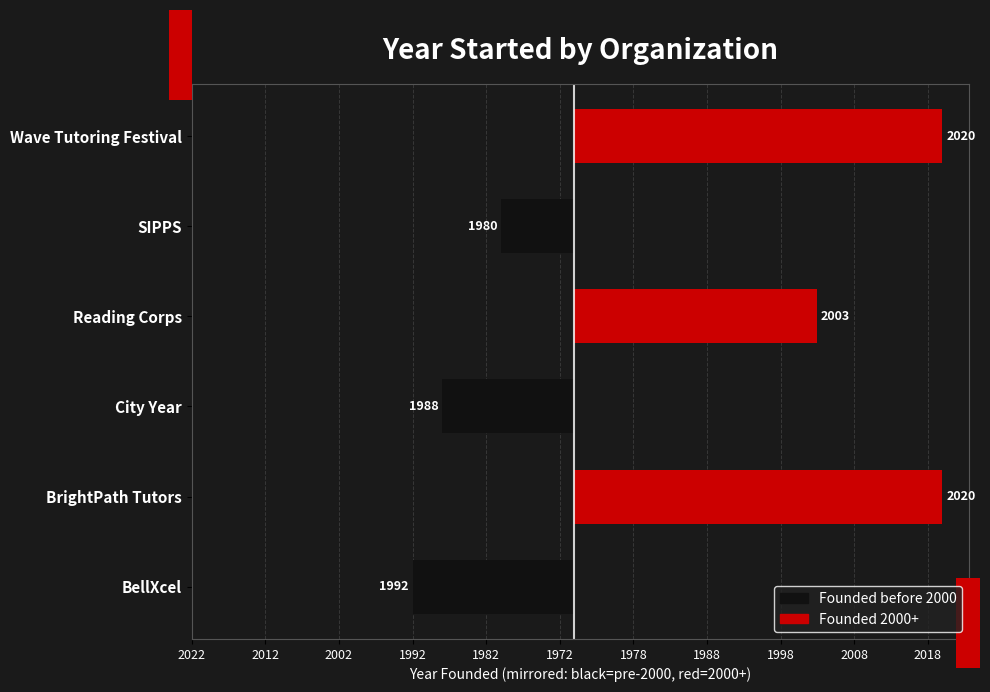

Is the value of Before 2000 at City Year greater than the value of 2000 and After at BellXcel?

No